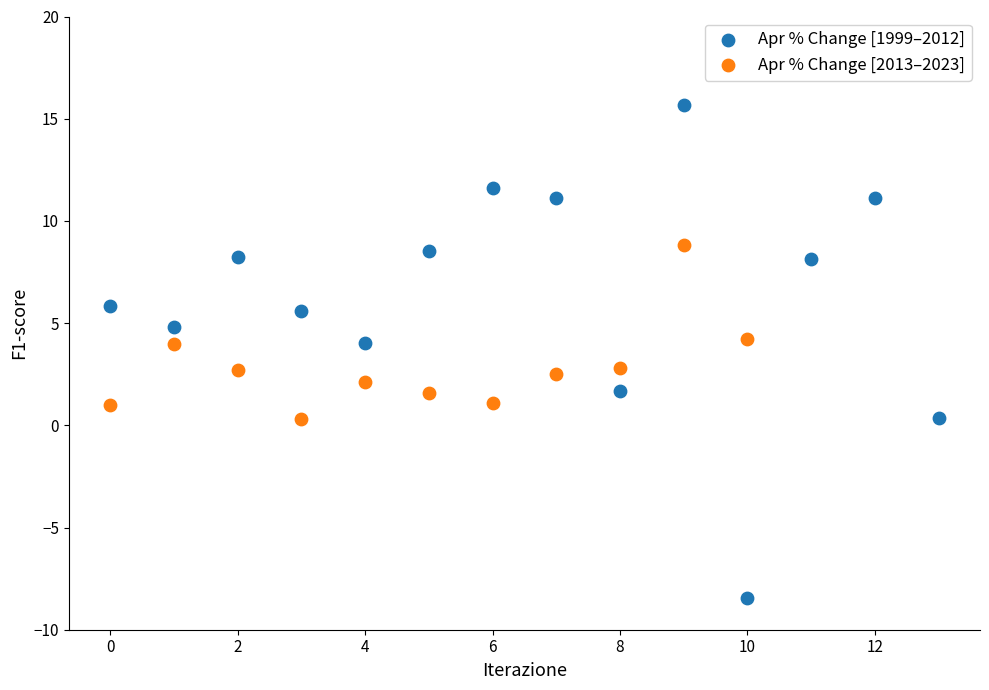

What are all the series names shown in the legend?

Apr % Change [1999–2012], Apr % Change [2013–2023]